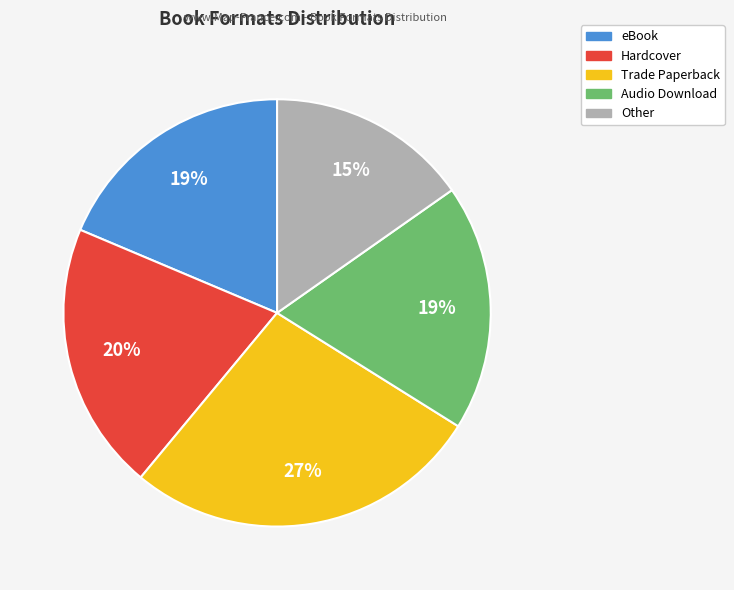

What is the ratio of the value at Audio Download to the value at Hardcover?

0.9